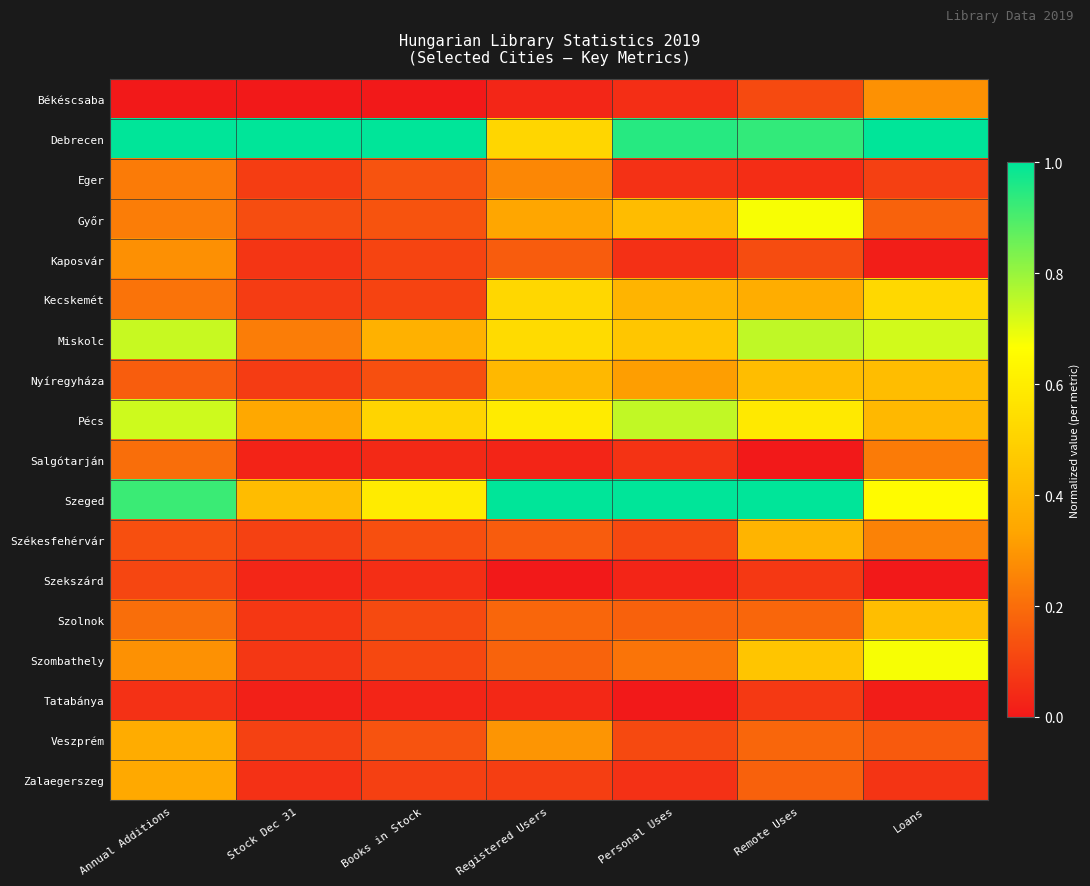

What is the total value across all series at Personal Uses?

5.2